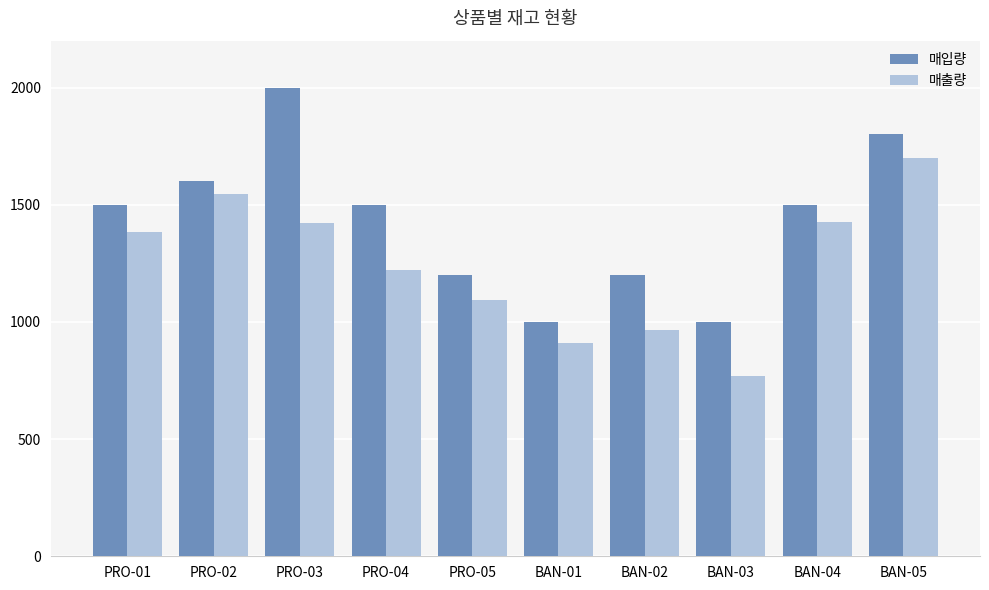

The 매출량 series shows 224 at PRO-05. True or false?

False